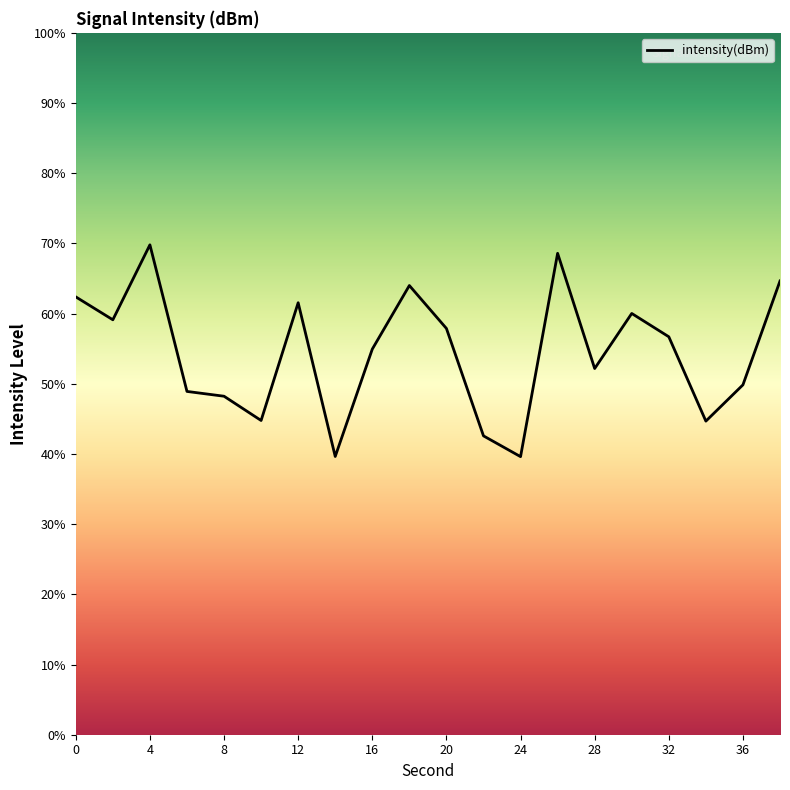

What is the smallest value displayed?

39.6